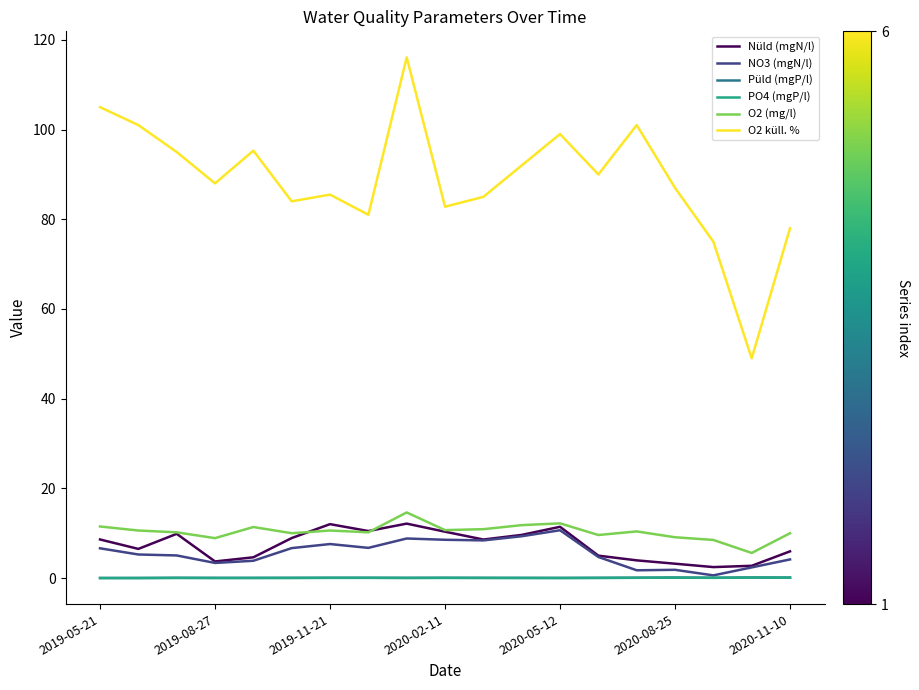

Which series has the largest total across all categories?

O2 küll. %